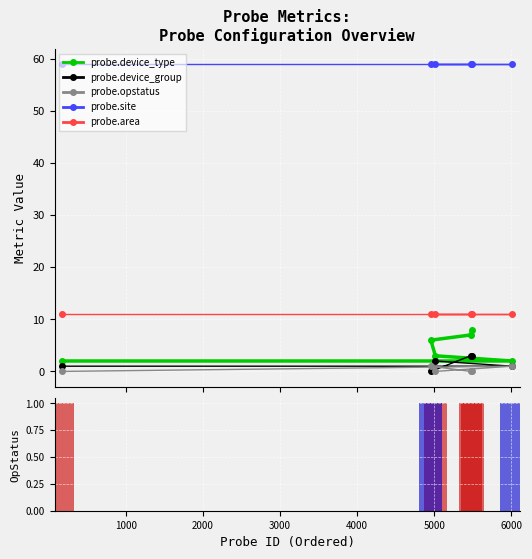

What is the value of the probe.area bar at the 2nd from the left?

11